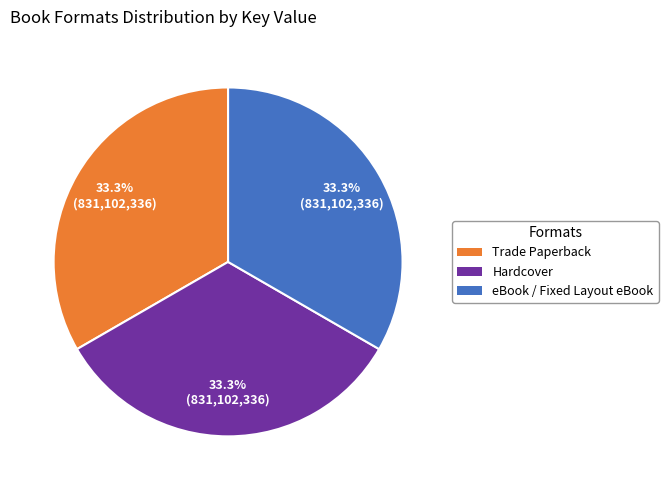

Count the number of slices in the pie.

3